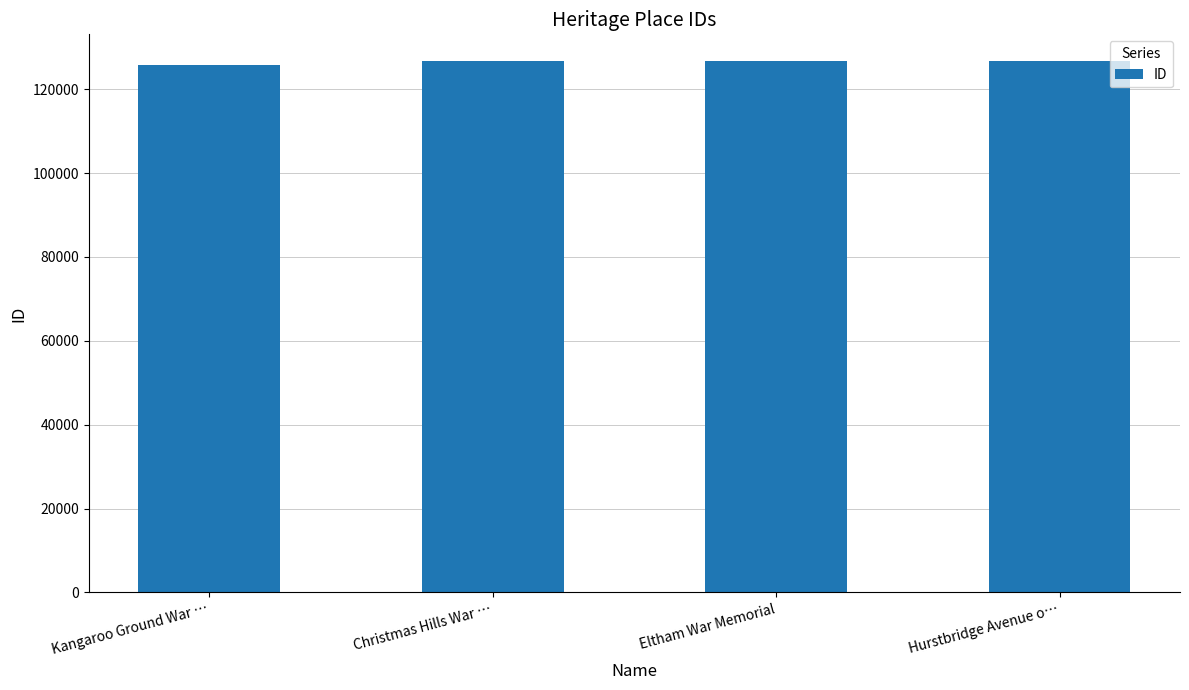

What is the greatest value displayed?

126732